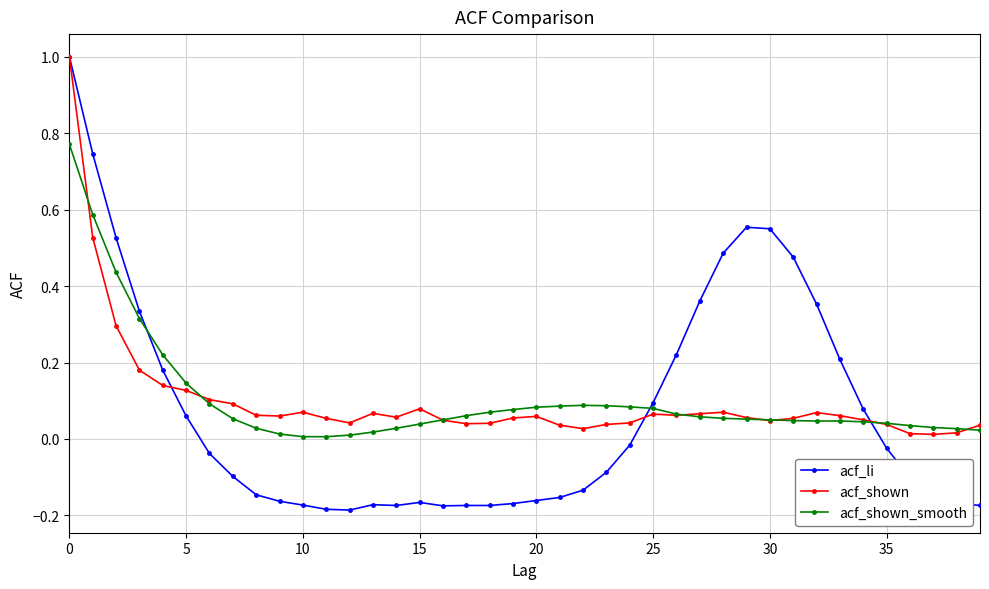

Which series has the widest spread of values?

acf_li